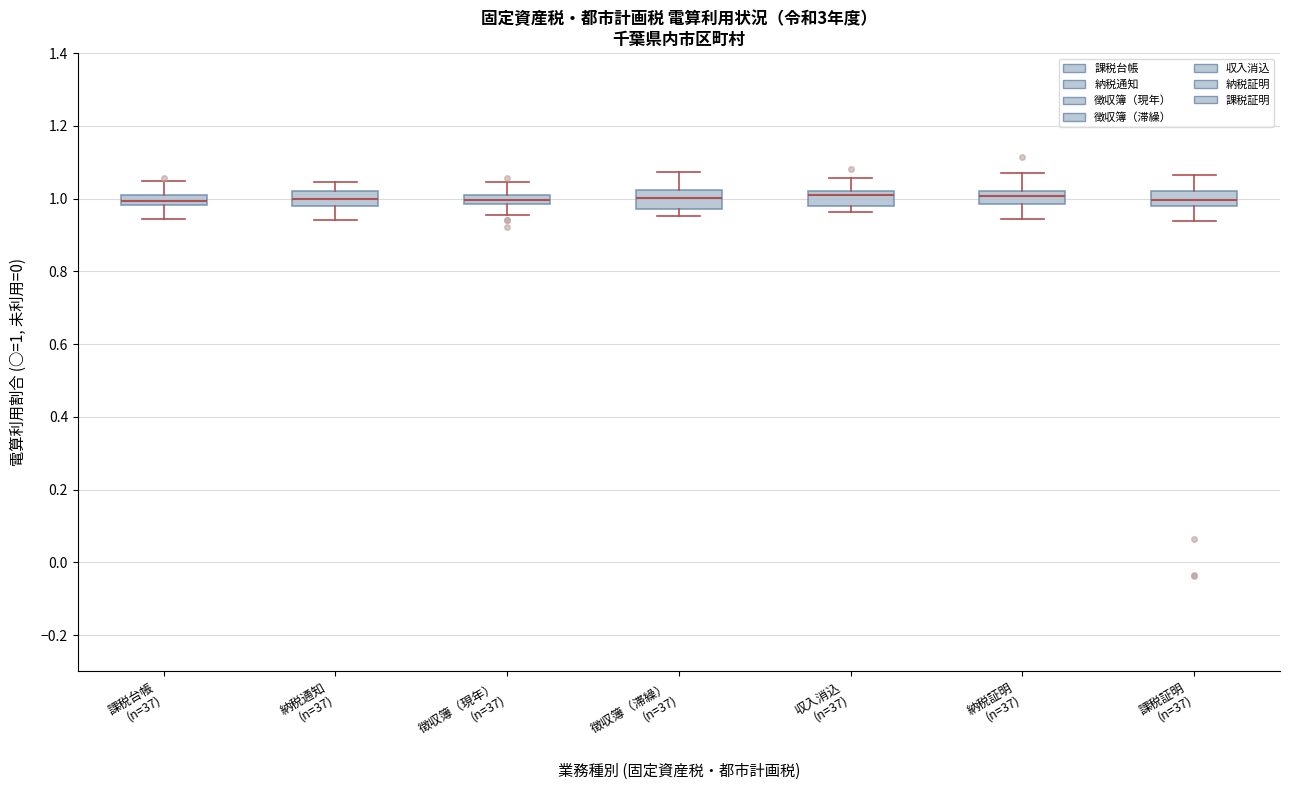

Where does the lower whisker of the box for 徴収簿（滞繰） (n=37) end on the y-axis? The values are not printed on the chart, so give them approximately, as read against the axis.

0.96